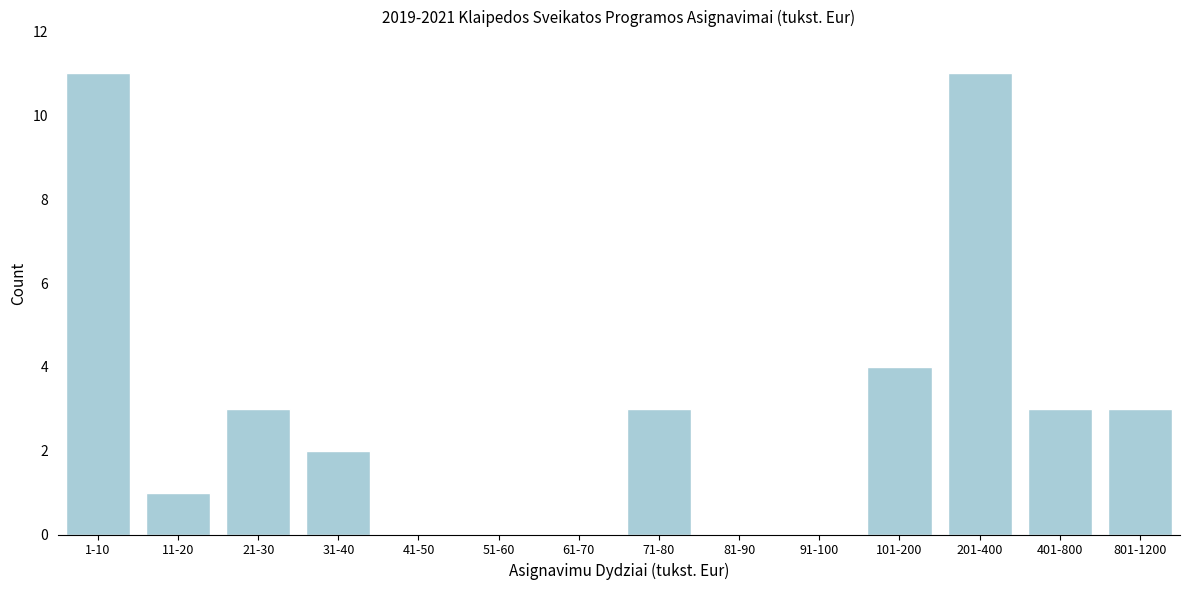

Reading left to right, transcribe all the data shown in this chart.

1-10=11	11-20=1	21-30=3	31-40=2	41-50=0	51-60=0	61-70=0	71-80=3	81-90=0	91-100=0	101-200=4	201-400=11	401-800=3	801-1200=3